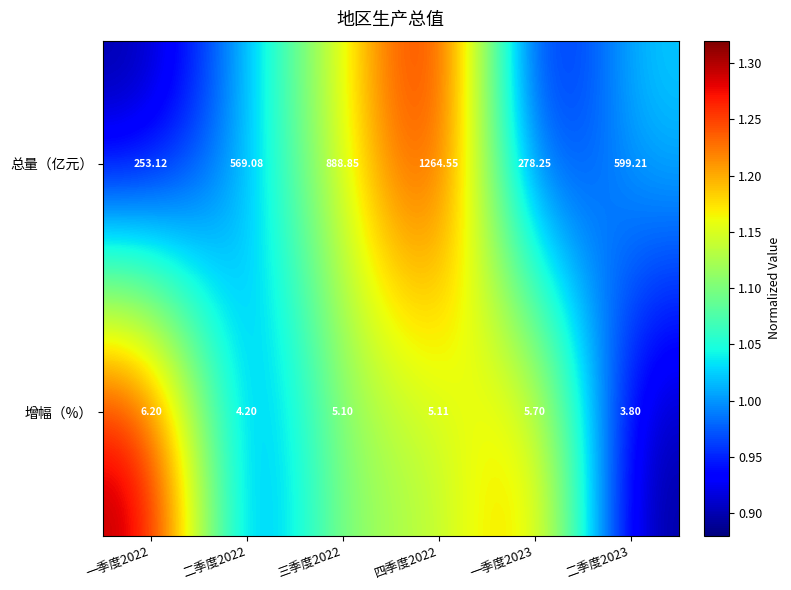

List the series in order of their overall mean, lowest first.

增幅（%）, 总量（亿元）